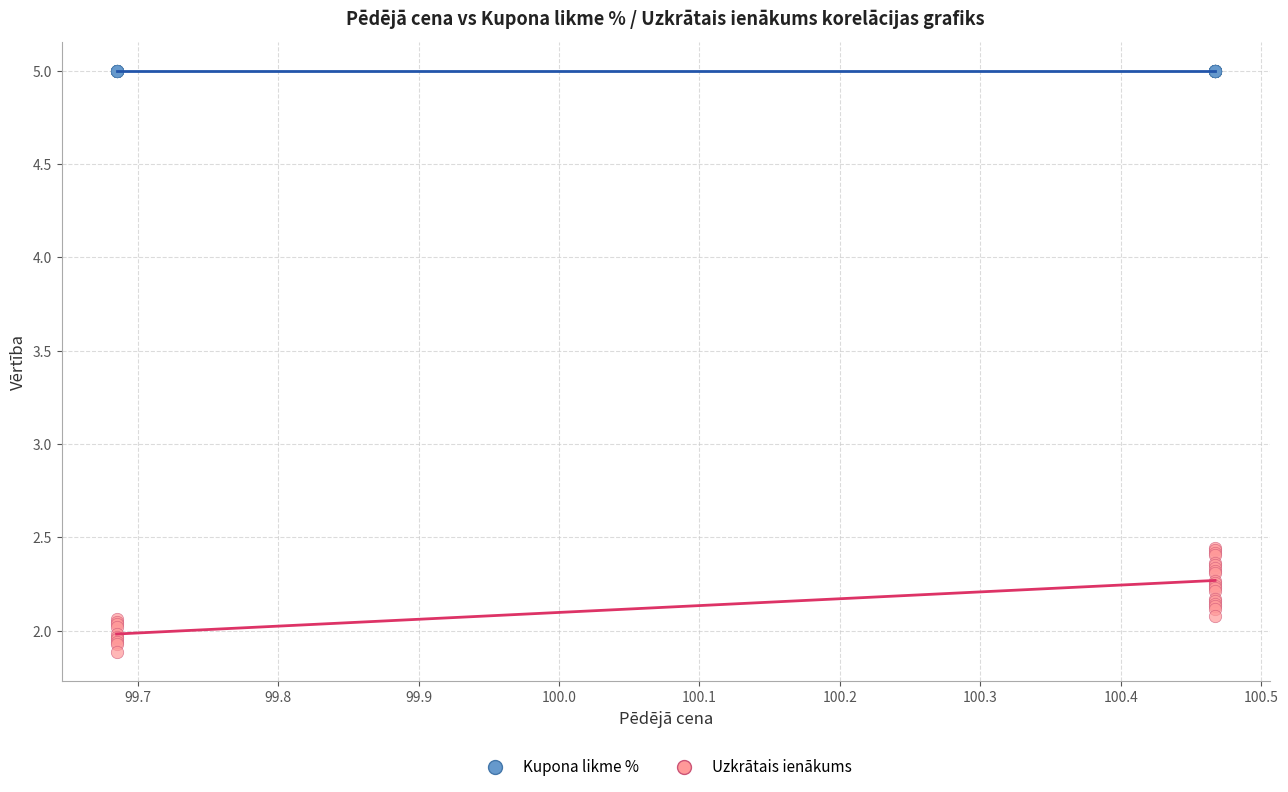

Which series contains the lowest Y value?

Uzkrātais ienākums